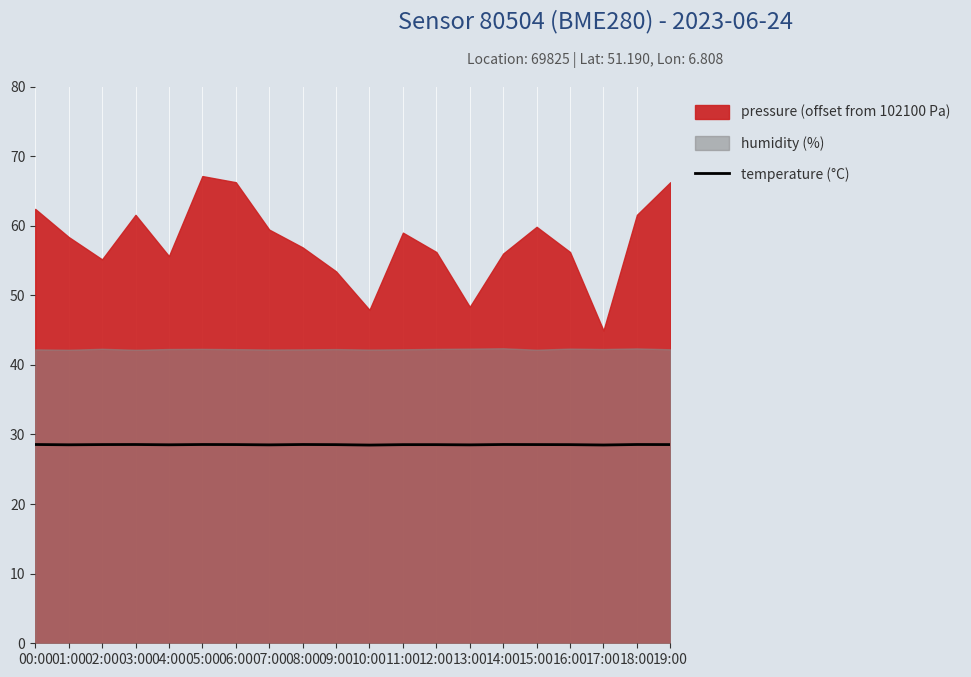

The value at 08:00 is 44.9. True or false?

False